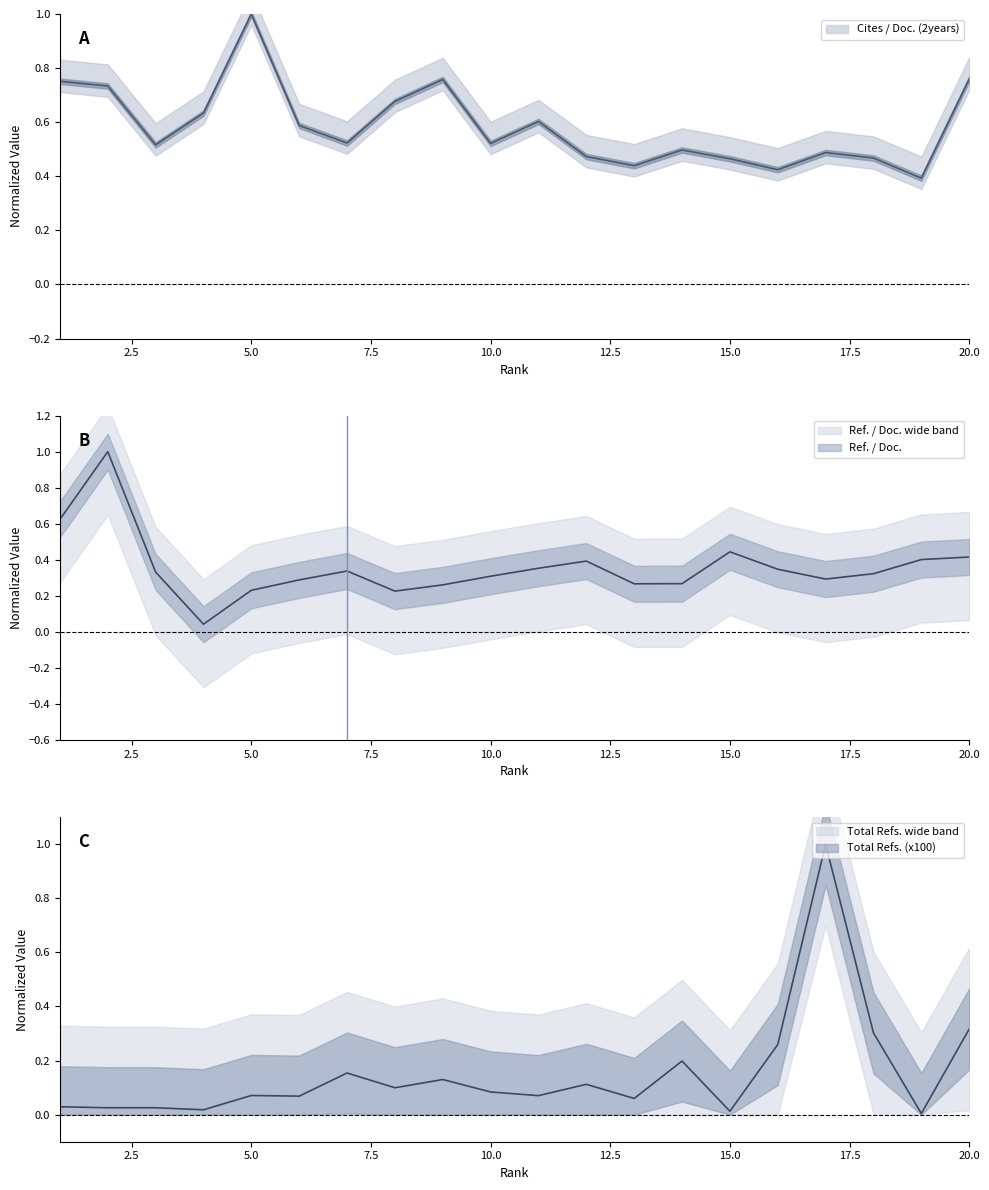

List the series in order of their peak value, highest first.

Cites / Doc. (2years), Ref. / Doc., Total Refs. (x100)